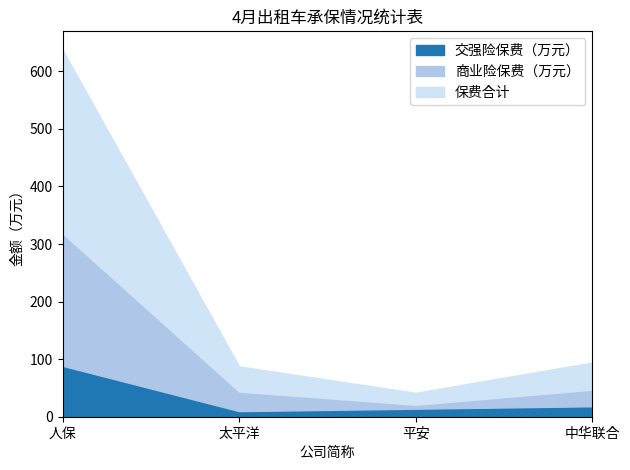

Which series has the largest total across all categories?

保费合计